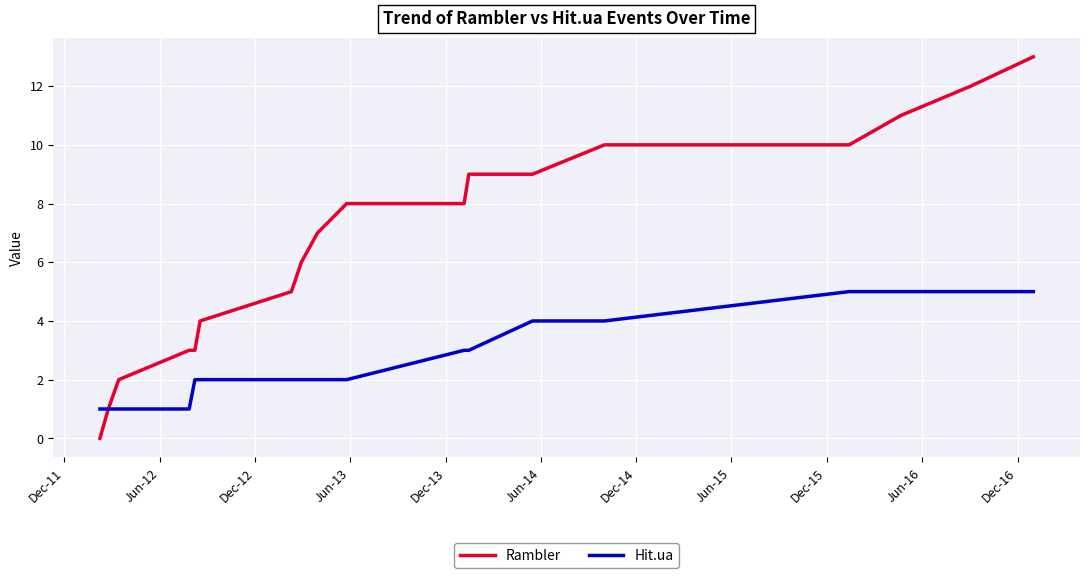

Rank the series by their maximum value, from lowest to highest.

Hit.ua, Rambler